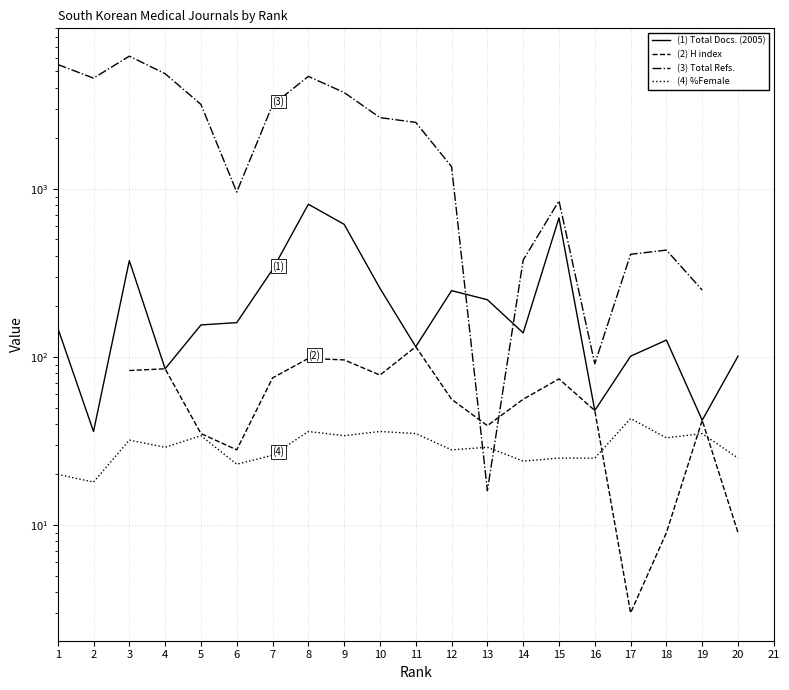

How many data points in Total Refs. are above 2654?

8